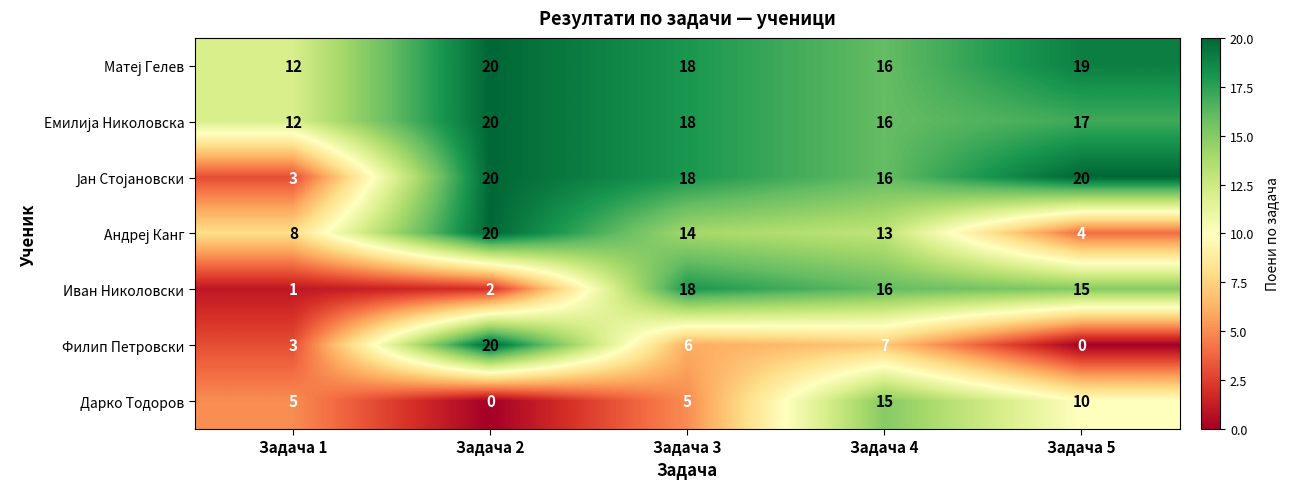

What is the sum of all Филип Петровски values?

36